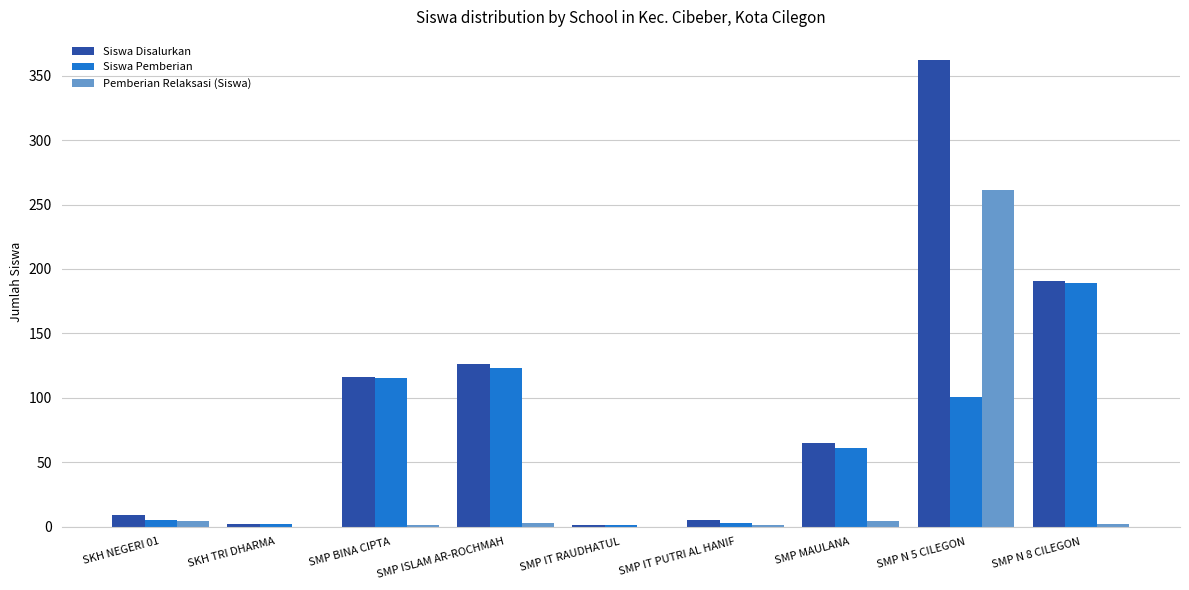

At which category is the sum across all series the highest?

SMP N 5 CILEGON